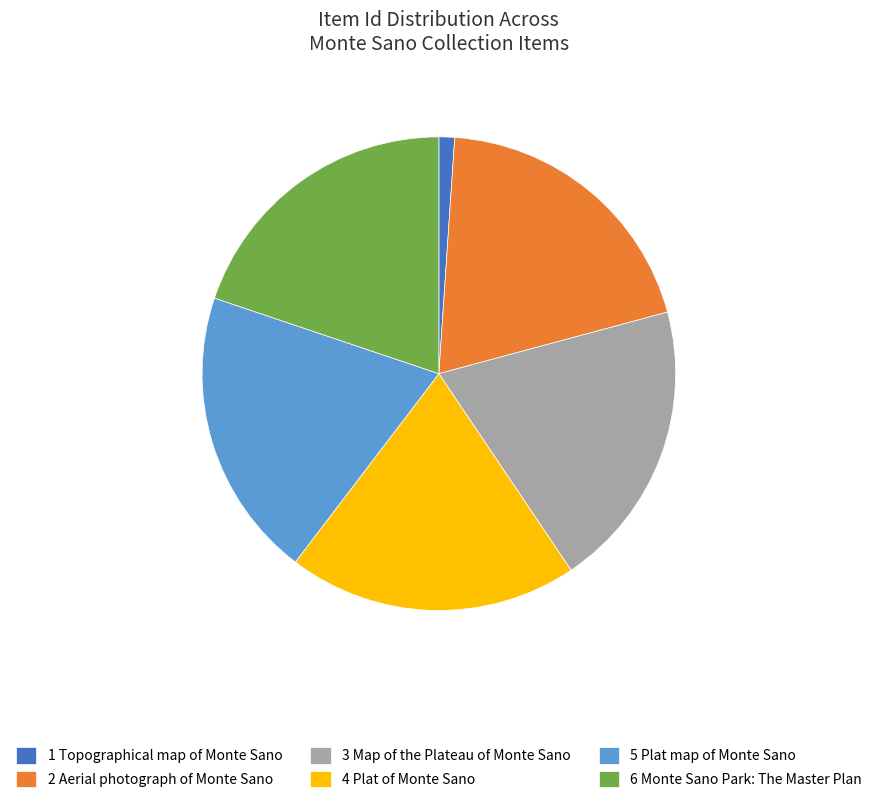

Is there any slice that represents more than half of the pie?

No